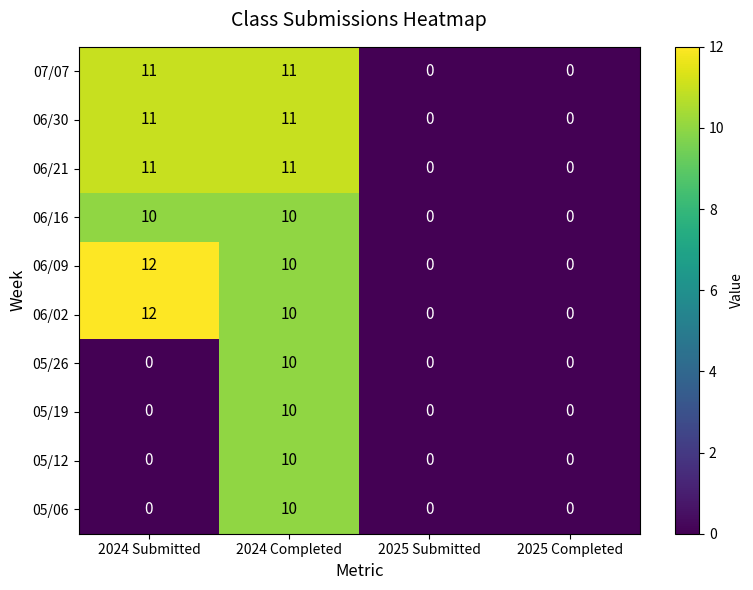

What is the sum of all 06/16 values?

20